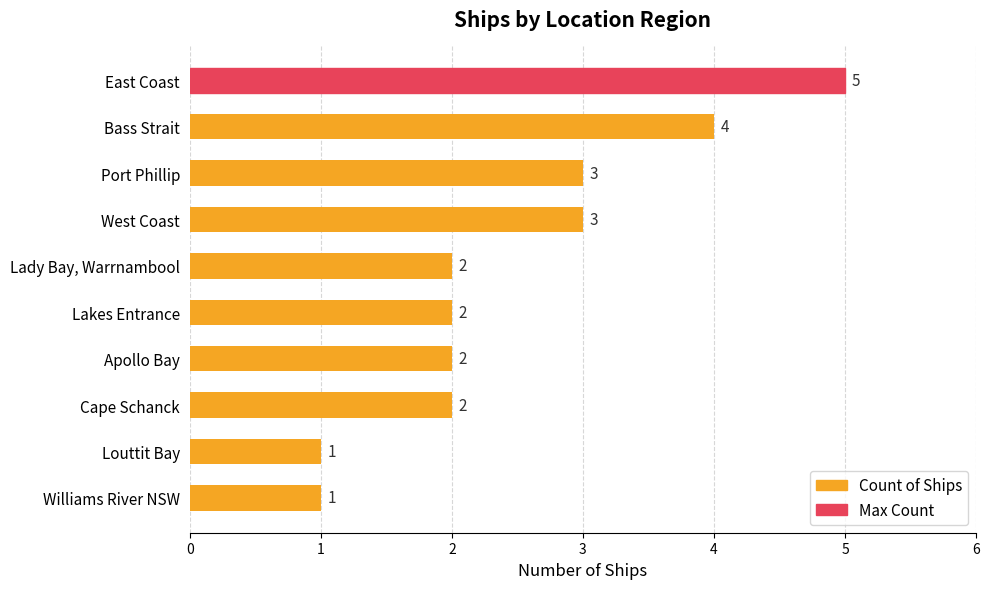

Between Louttit Bay and West Coast, which is larger?

West Coast